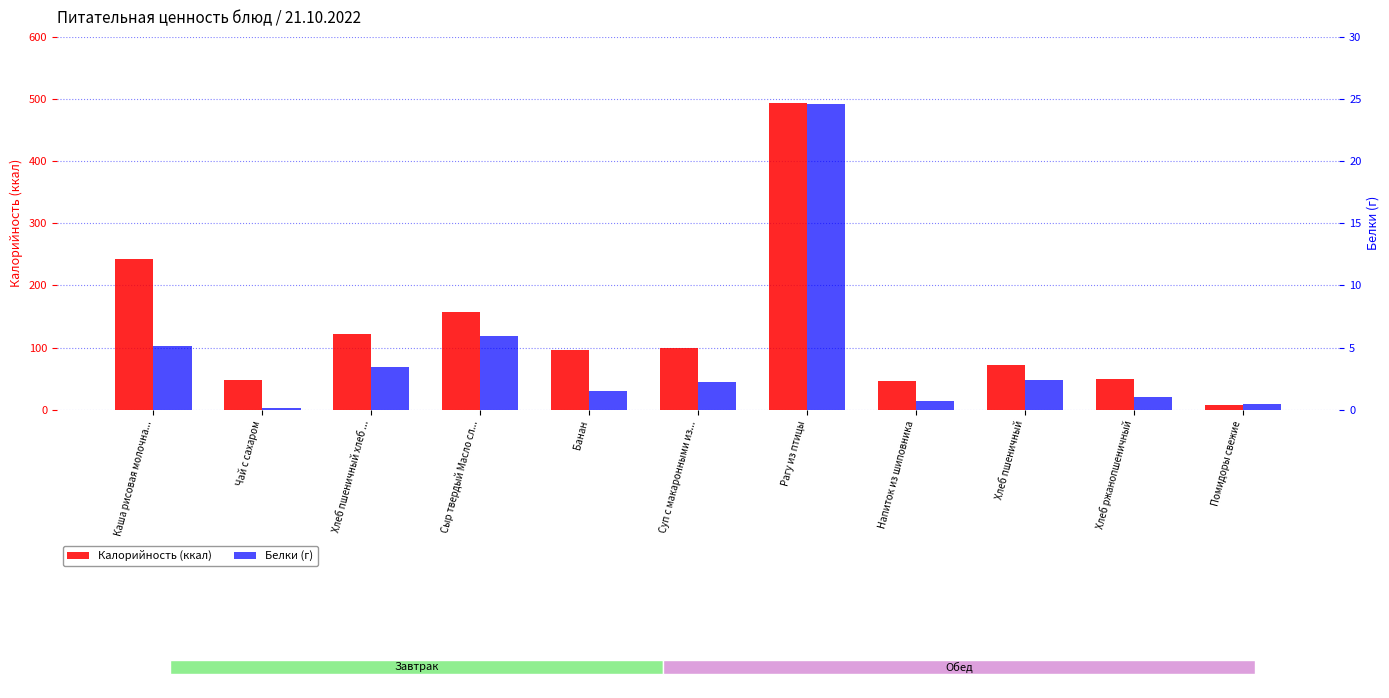

What is the value of the Белки bar at the 3rd from the left?

3.5